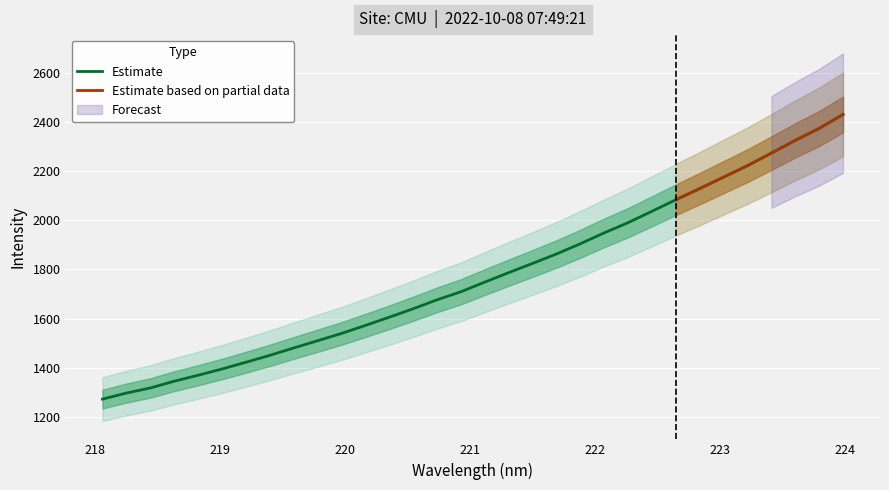

What is the difference between the maximum and second lowest values?

1133.4